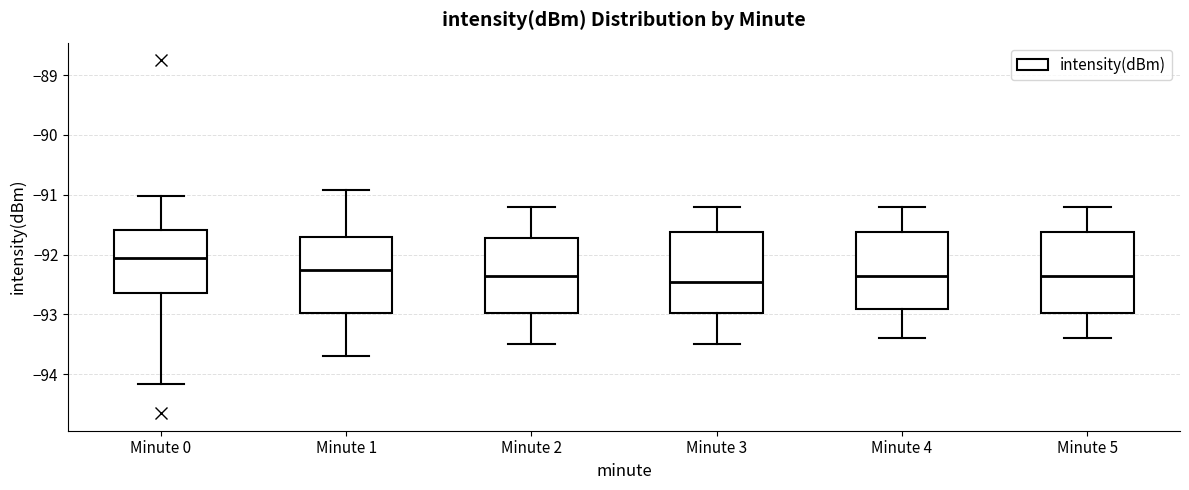

Which box's median line is the highest?

Minute 0